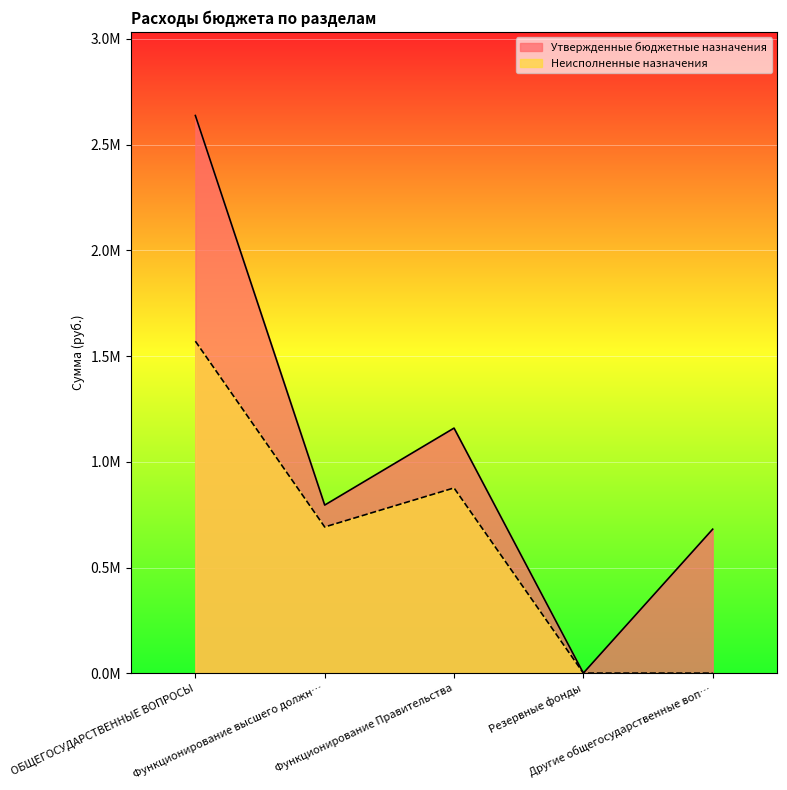

What position from the right is ОБЩЕГОСУДАРСТВЕННЫЕ ВОПРОСЫ?

5